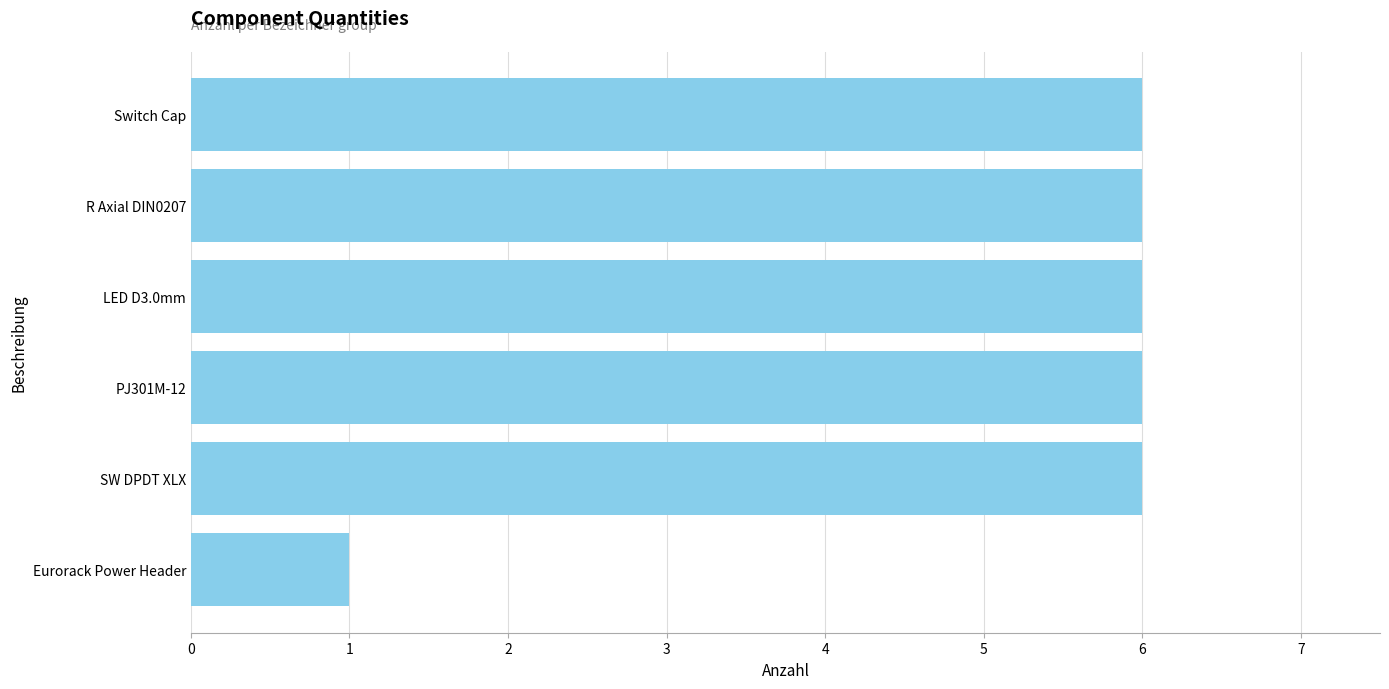

Reading top to bottom, list all the values displayed in this chart.

6	6	6	6	6	1